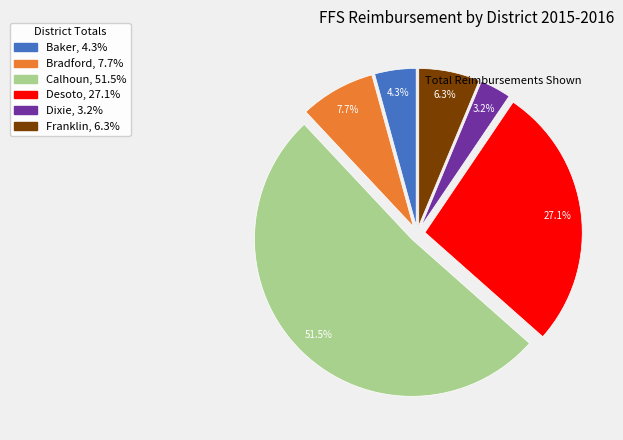

Which slice is the largest?

Calhoun